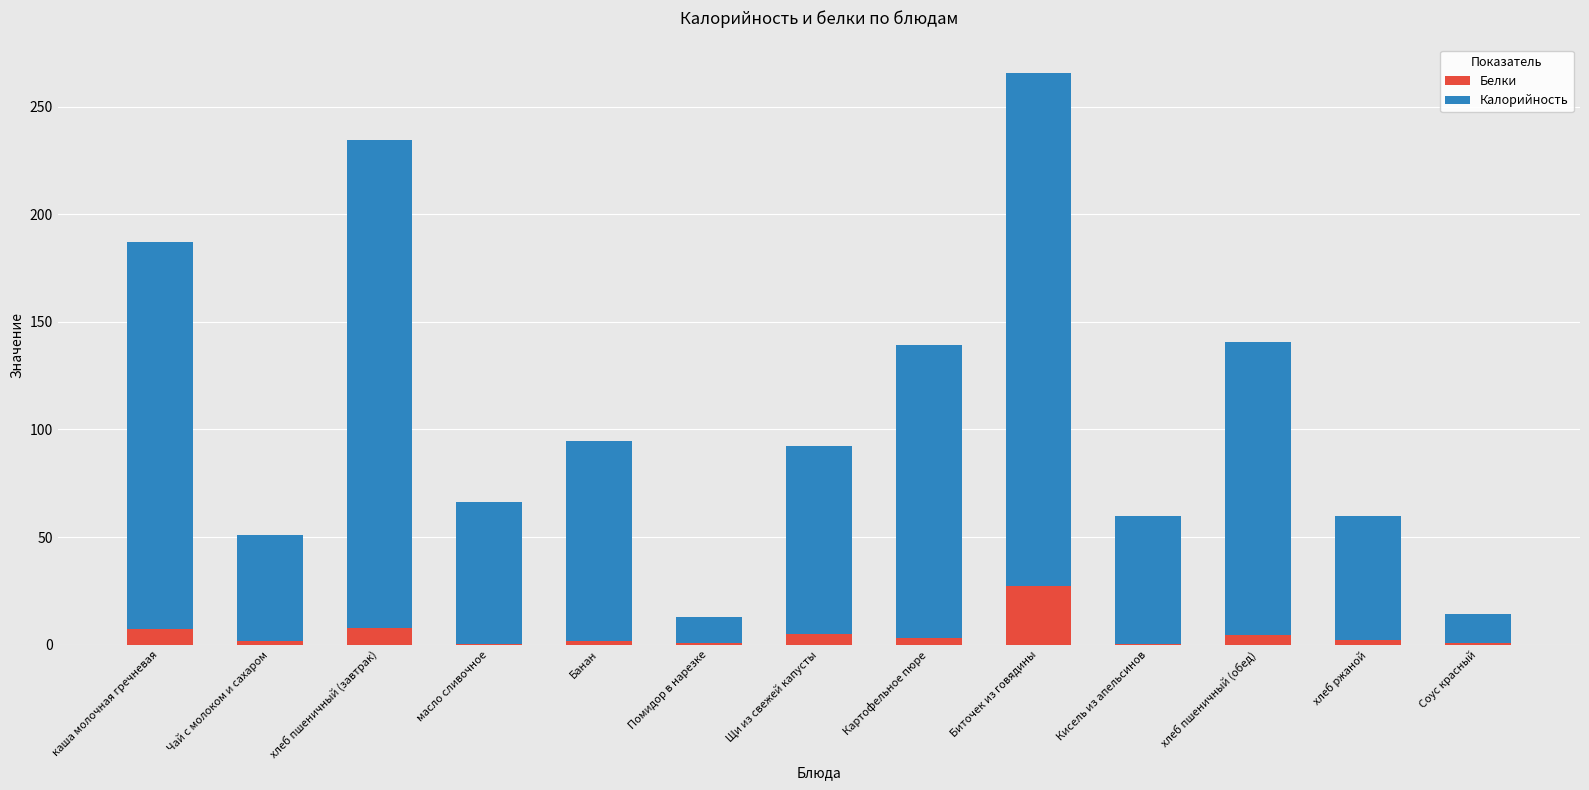

At which label does Белки reach its peak?

Биточек из говядины